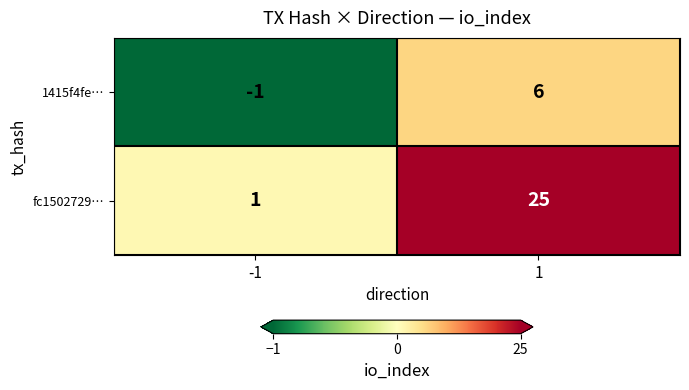

The fc1502729… series shows 25 at 1. True or false?

True